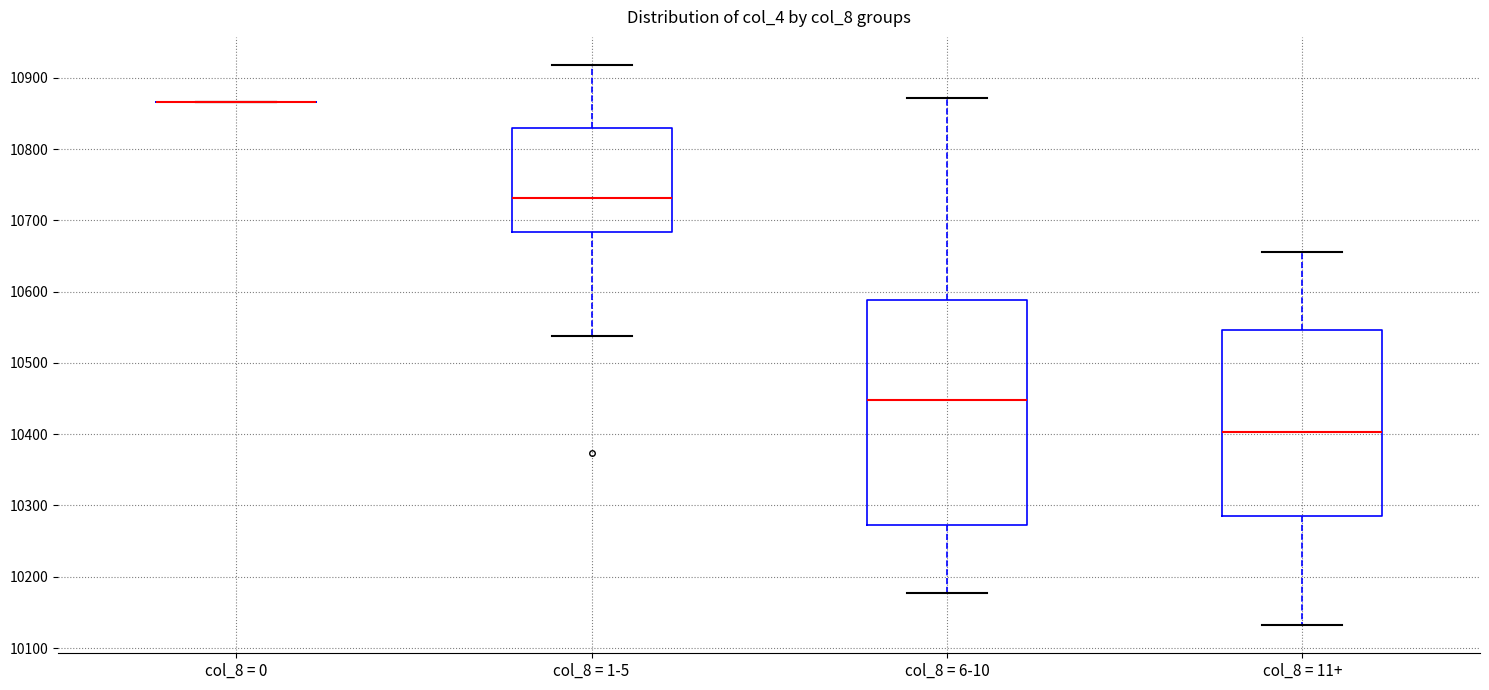

Which box is the tallest, from its lower edge to its upper edge?

col_8 = 6-10